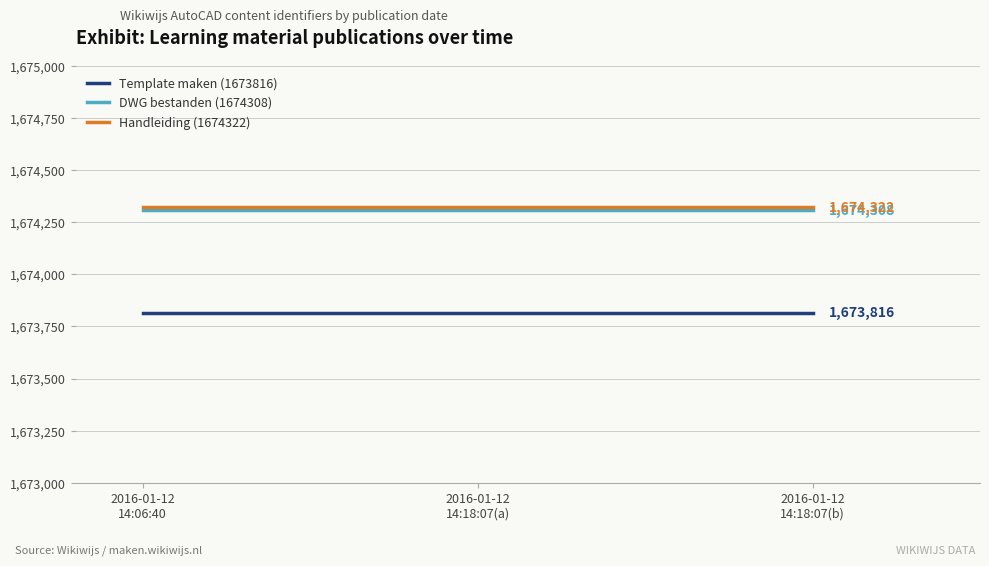

What is the sum of the DWG bestanden (1674308) values at 2016-01-12
14:18:07(a) and 2016-01-12
14:18:07(b)?

3348616